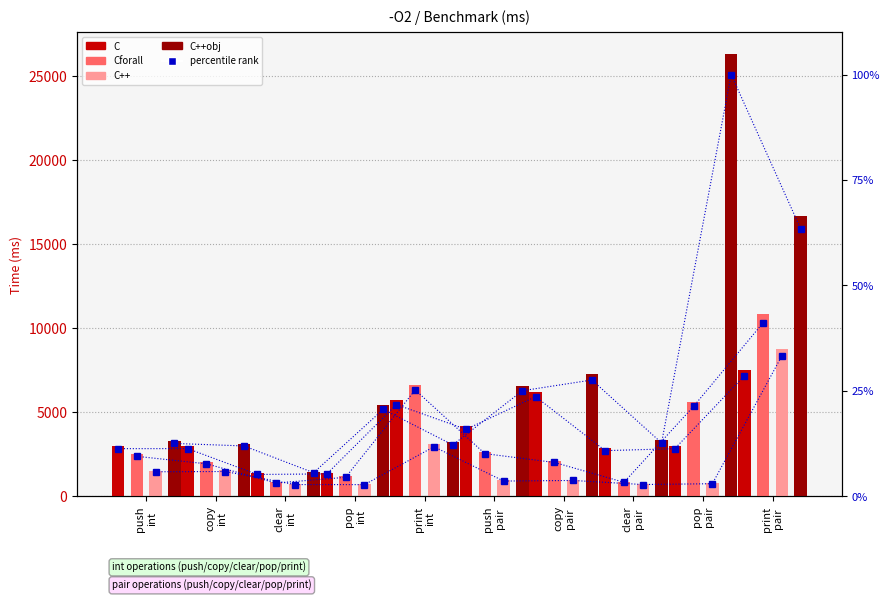

Where does the C++ series first go above 977?

push int